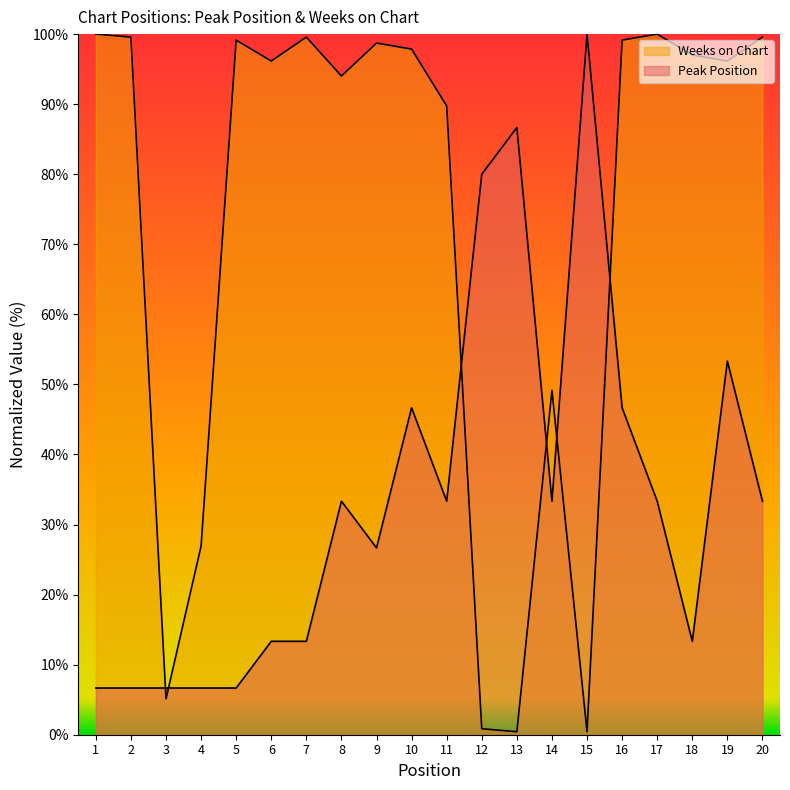

True or false: Weeks on Chart has more than 2 interior local peaks.

True